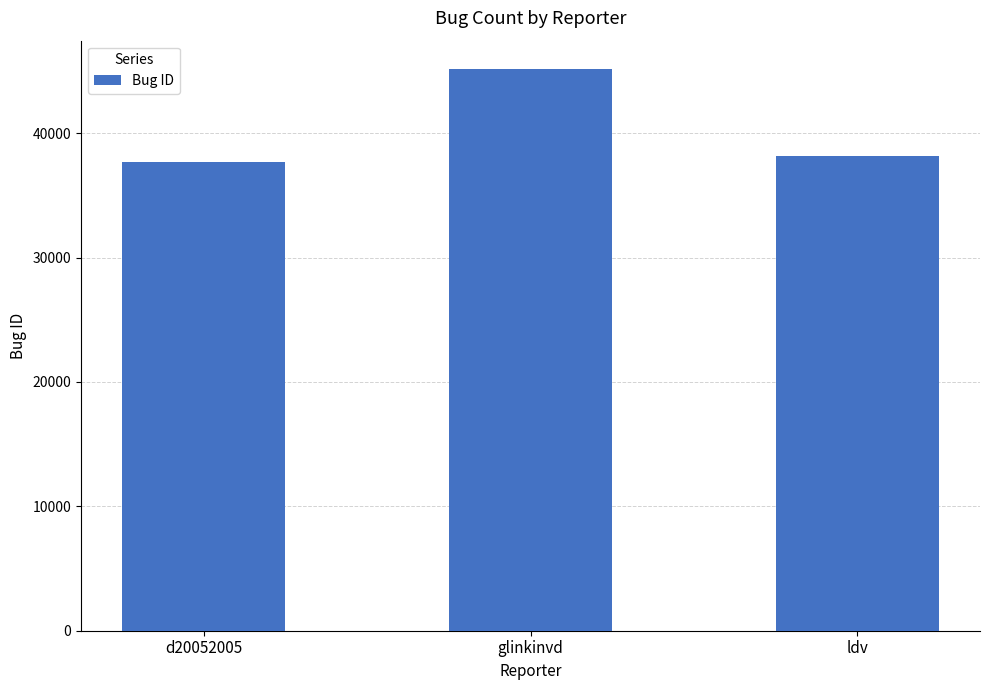

How many data points are less than 38140?

1